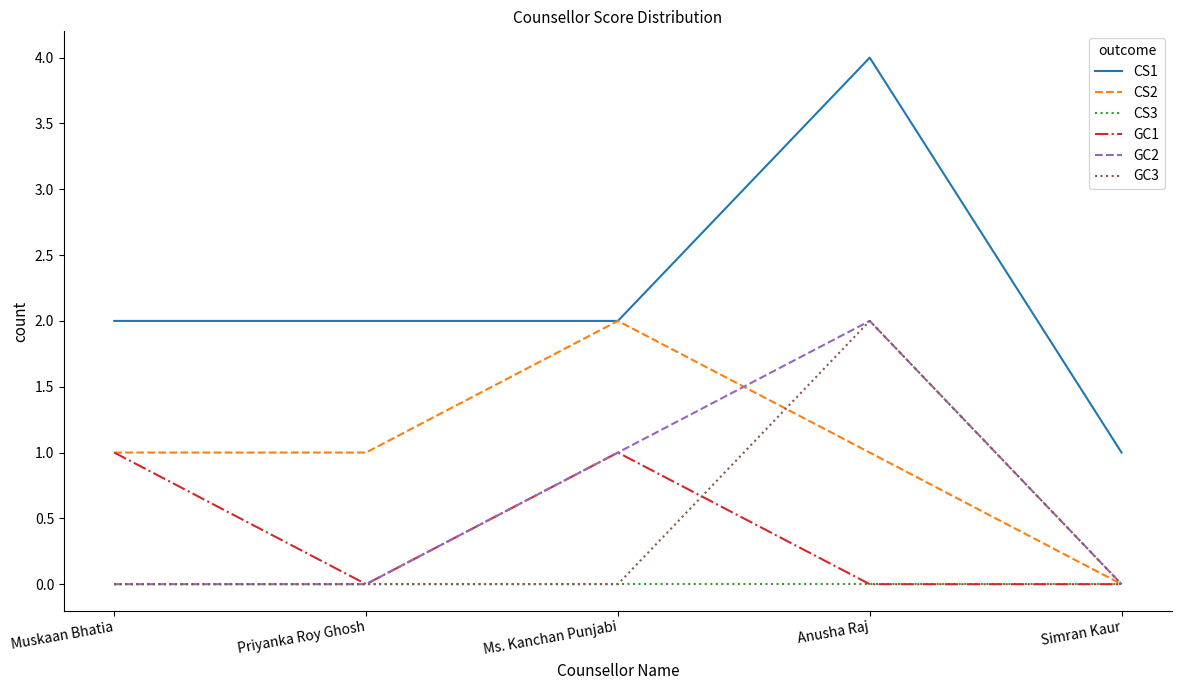

True or false: CS1 and GC1 cross at least once.

False